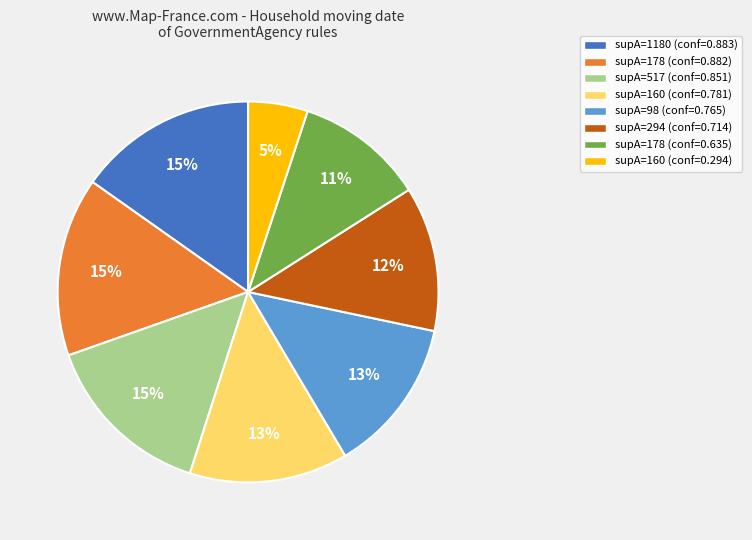

Is there a majority slice in this chart?

No